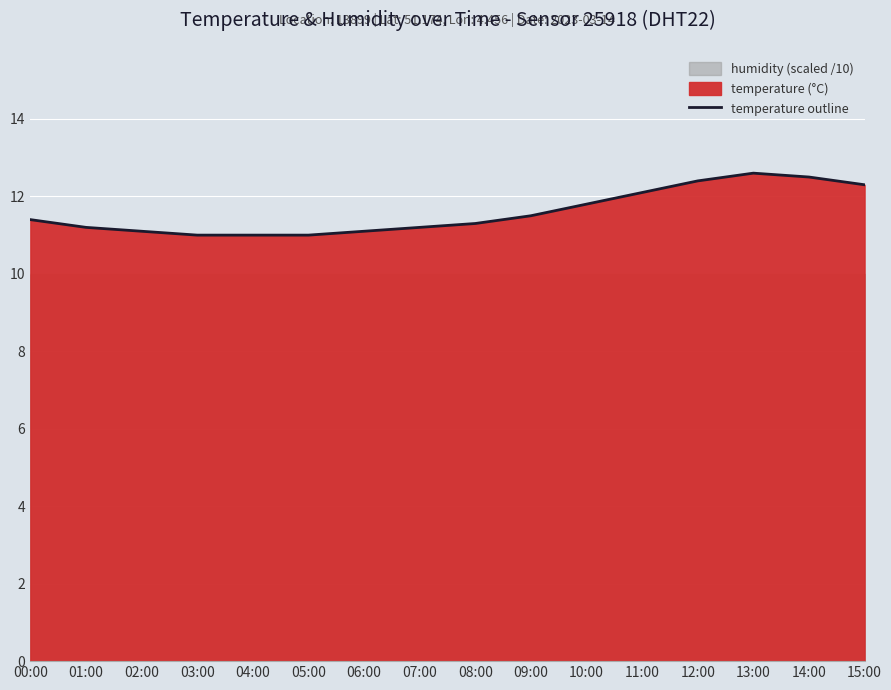

What is the difference between the second highest and minimum values?

1.5